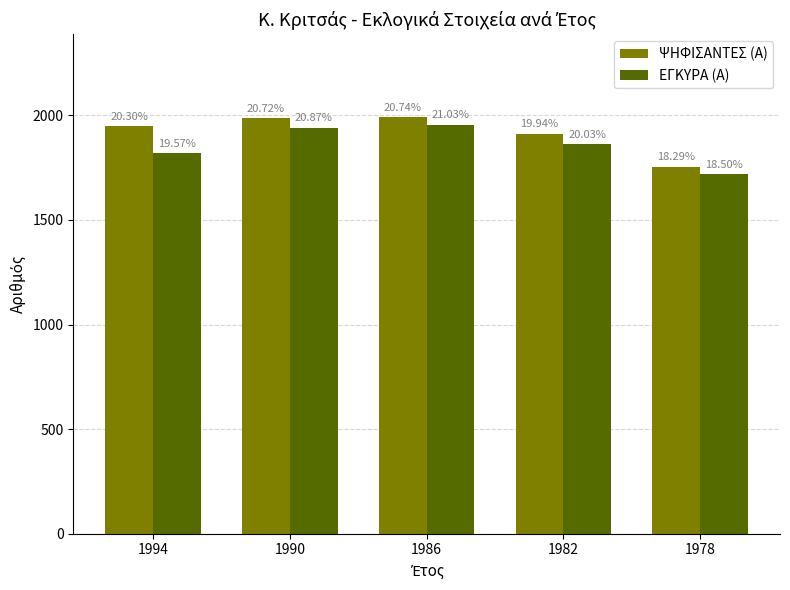

How many bars are there in total?

10